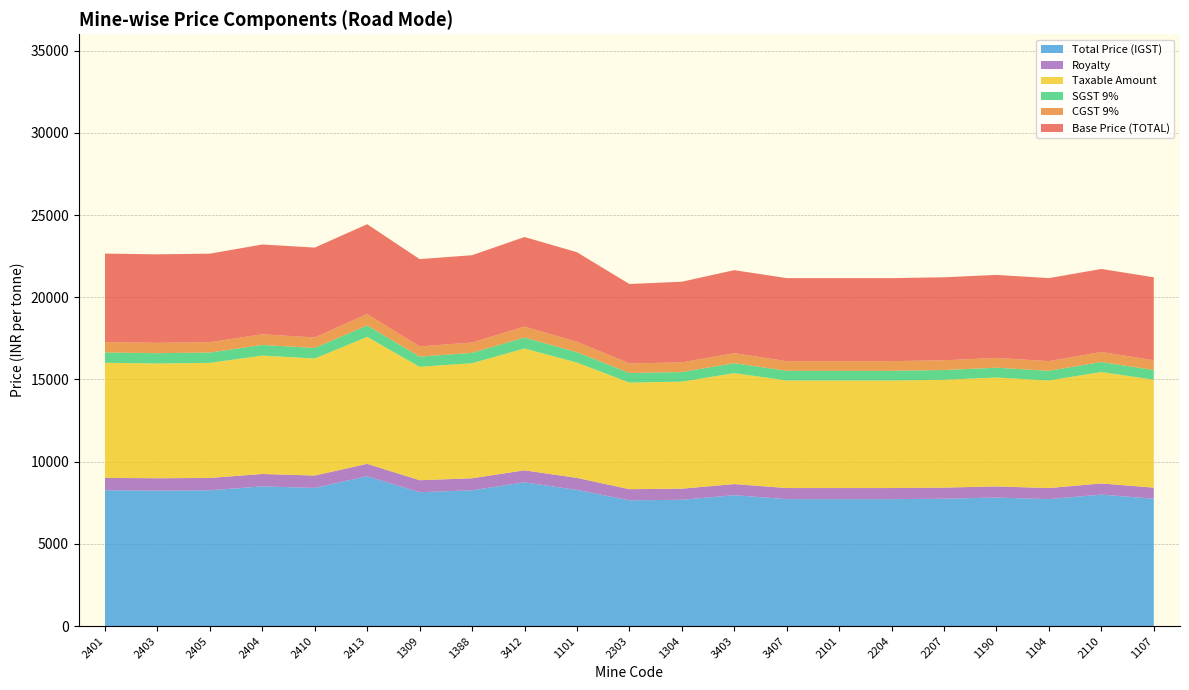

Reading left to right, list all the values displayed in this chart.

Base Price (TOTAL): 5385.0	5385.0	5385.0	5465.0	5465.0	5465.0	5310.0	5310.0	5450.0	5450.0	4830.0	4910.0	5050.0	5050.0	5050.0	5050.0	5050.0	5050.0	5050.0	5050.0	5050.0
Royalty: 753.9	753.9	753.9	753.9	753.9	753.9	732.2	732.2	732.2	732.2	676.2	676.2	676.2	676.2	676.2	676.2	676.2	676.2	676.2	676.2	676.2
Taxable Amount: 7000.2	6981.1	6998.3	7201.1	7121.1	7723.6	6898.5	6999.2	7409.3	7017.2	6484.0	6509.4	6747.6	6542.8	6542.8	6542.8	6564.0	6625.8	6542.8	6778.8	6564.0
SGST 9%: 630.0	628.3	629.9	648.1	640.9	695.1	620.9	629.9	666.8	631.5	583.6	585.9	607.3	588.9	588.9	588.9	590.8	596.3	588.9	610.1	590.8
CGST 9%: 630.0	628.3	629.9	648.1	640.9	695.1	620.9	629.9	666.8	631.5	583.6	585.9	607.3	588.9	588.9	588.9	590.8	596.3	588.9	610.1	590.8
Total Price (IGST): 8260.3	8237.7	8258.0	8497.3	8402.9	9113.9	8140.2	8259.1	8743.0	8280.3	7651.1	7681.1	7962.2	7720.4	7720.4	7720.4	7745.5	7818.4	7720.4	7998.9	7745.5